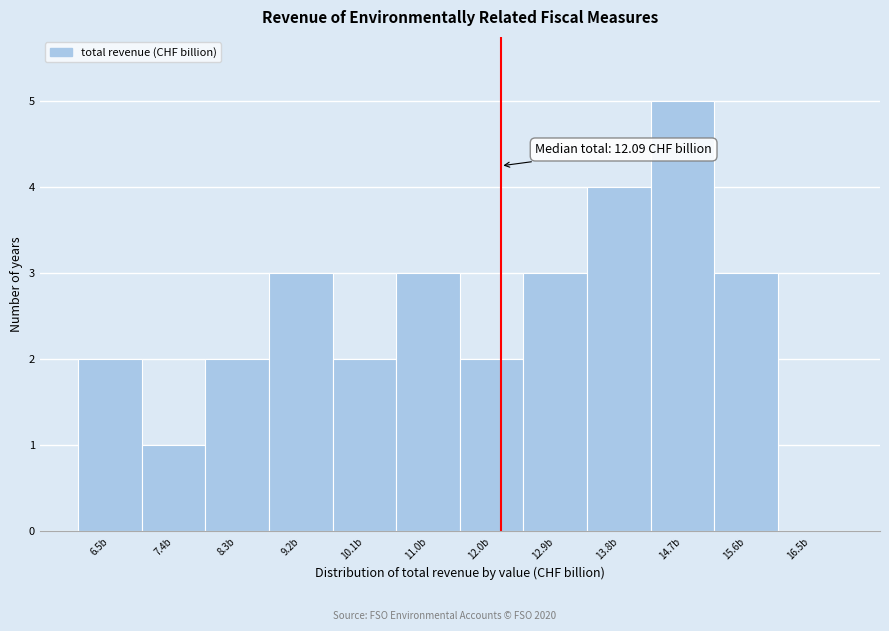

Which range on the x-axis has the tallest bar?

14.3 to 15.2